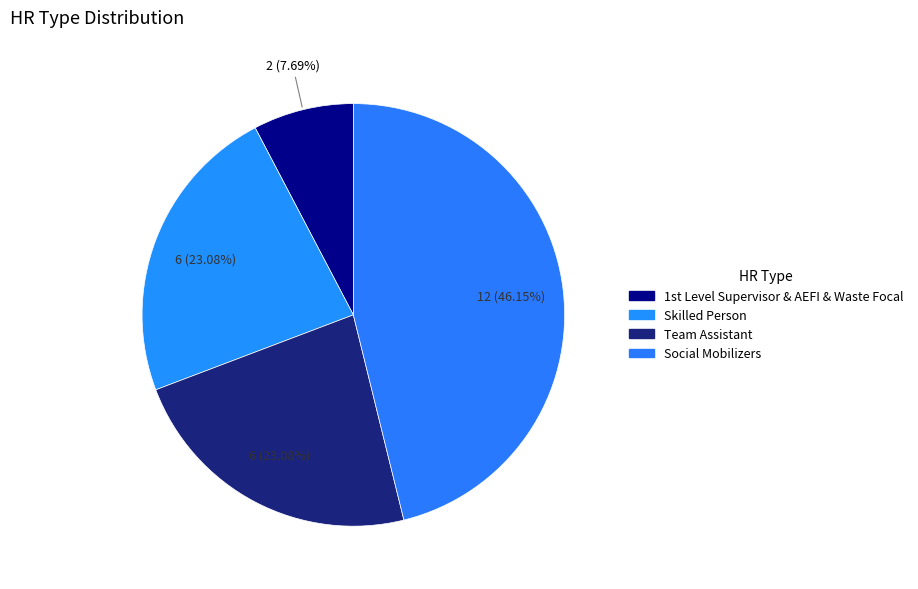

How many segments does this pie chart have?

4